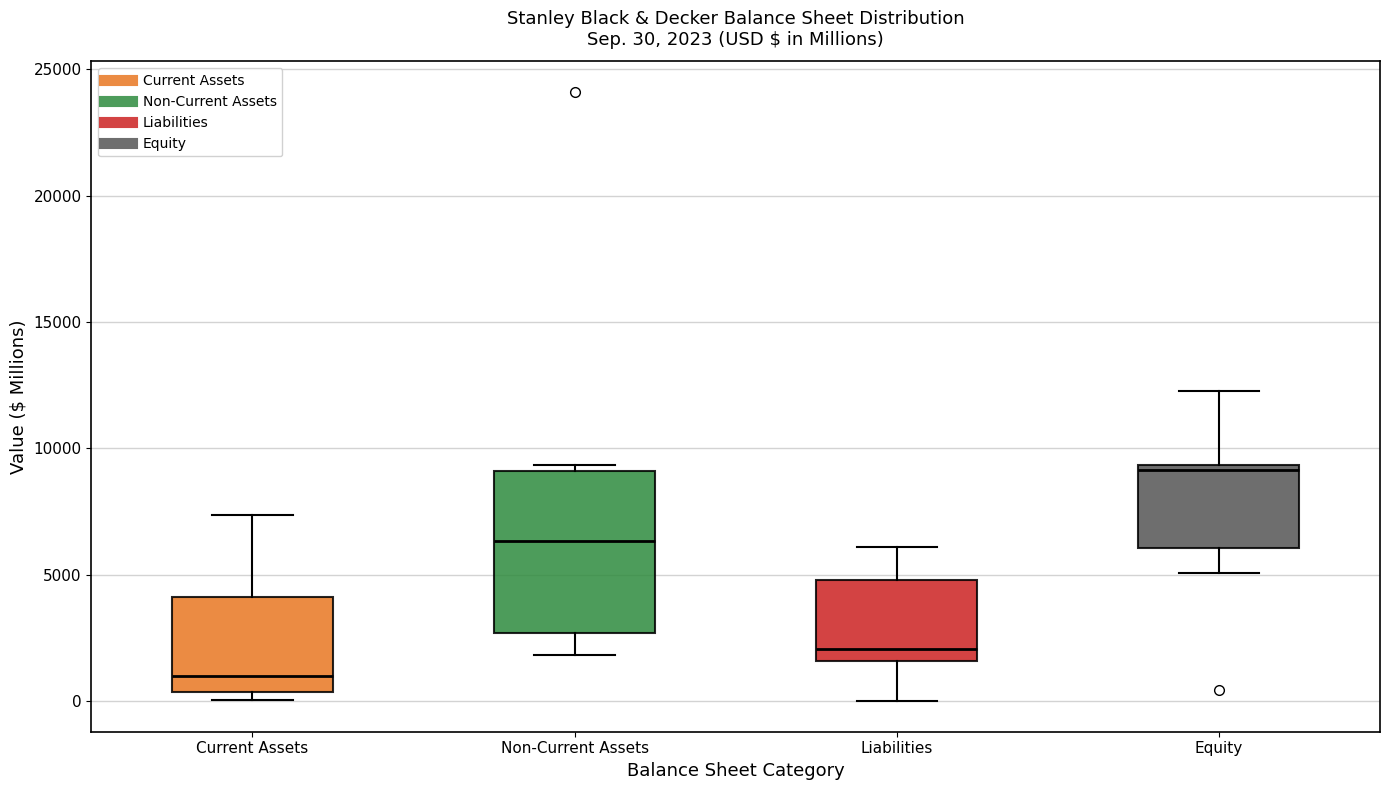

Which box has the lowest median line?

Current Assets